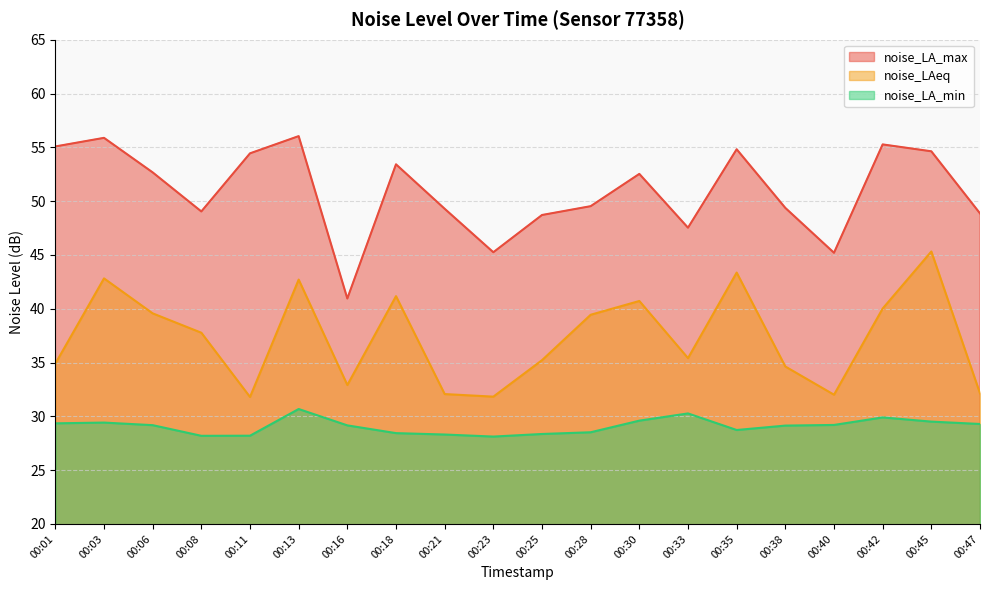

What is the total value across all series at 00:06?

121.4